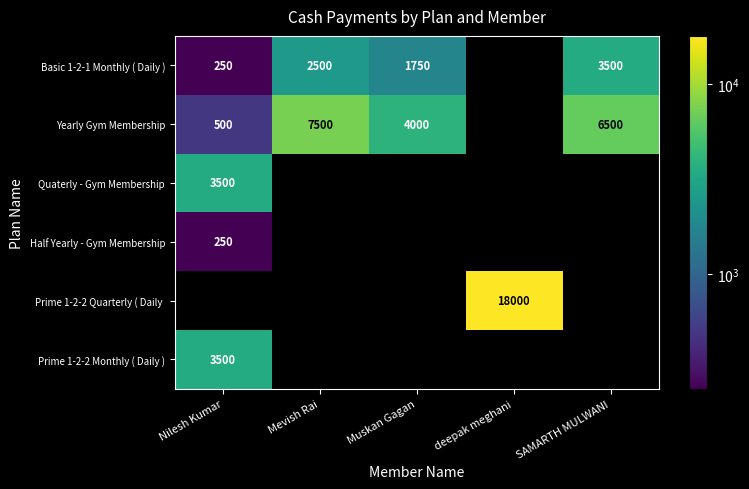

Is the value of Quaterly - Gym Membership at Nilesh Kumar greater than the value of Yearly Gym Membership at SAMARTH MULWANI?

No